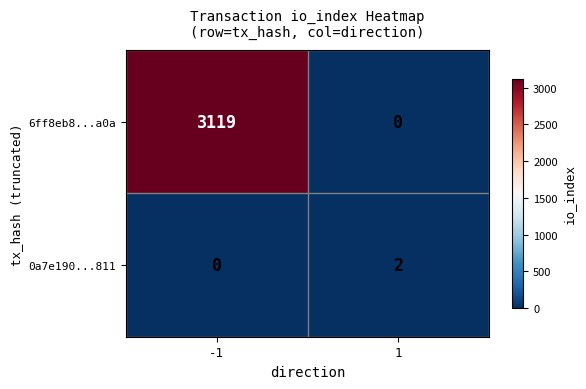

The 0a7e190...811 series shows 2 at 1. True or false?

True